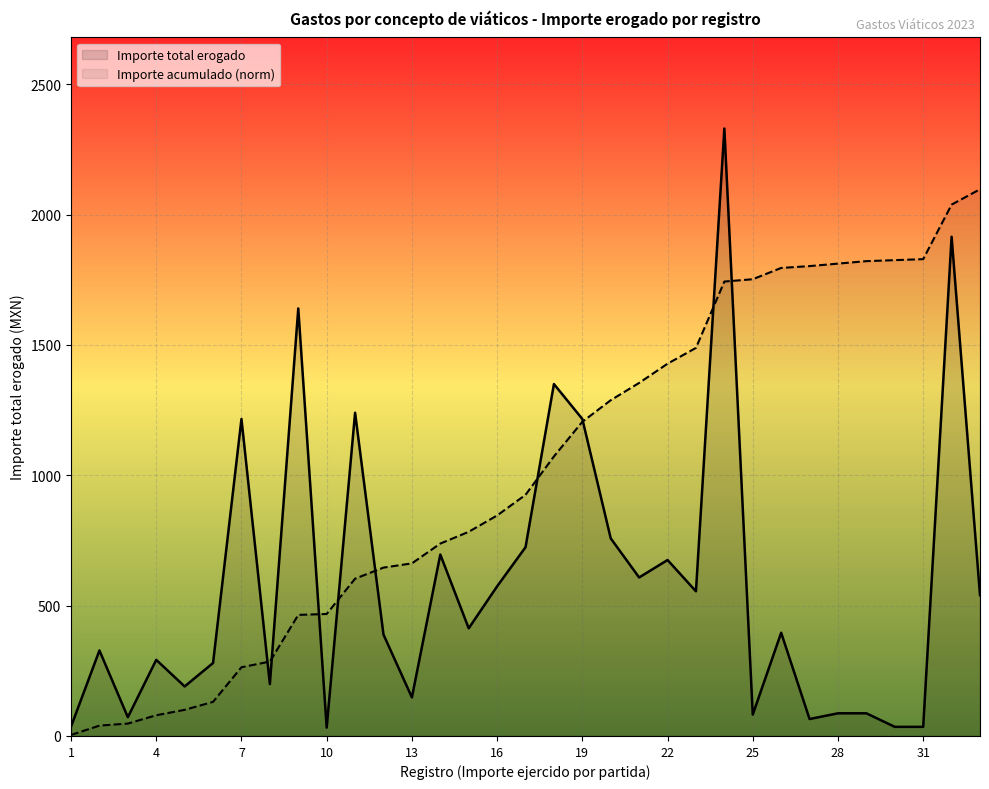

Is it true that Importe ejercido por partida equals 3.9 at 1?

True